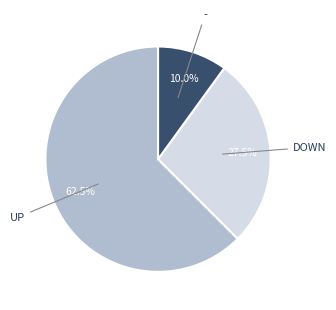

How many slices are in this pie chart?

3